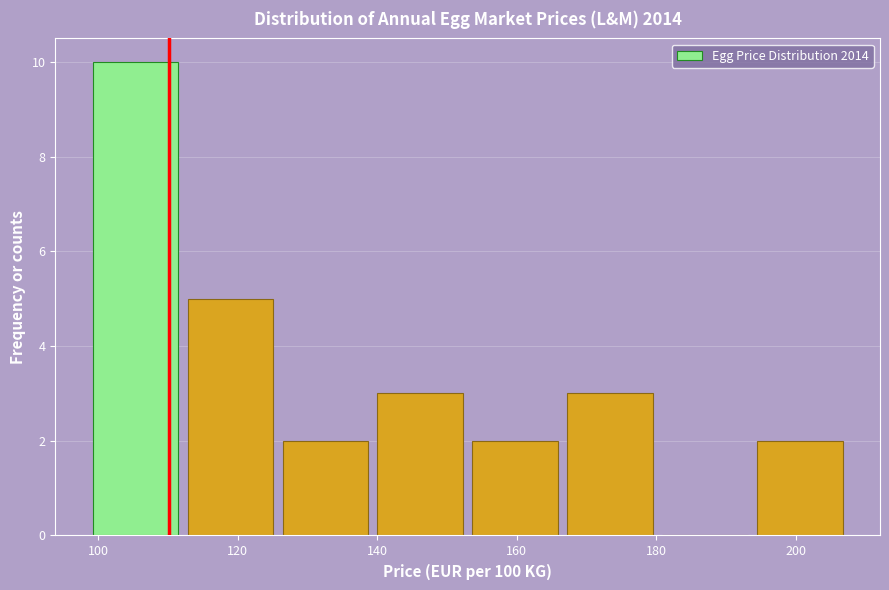

Over which range of the x-axis is the bar tallest?

100 to 112